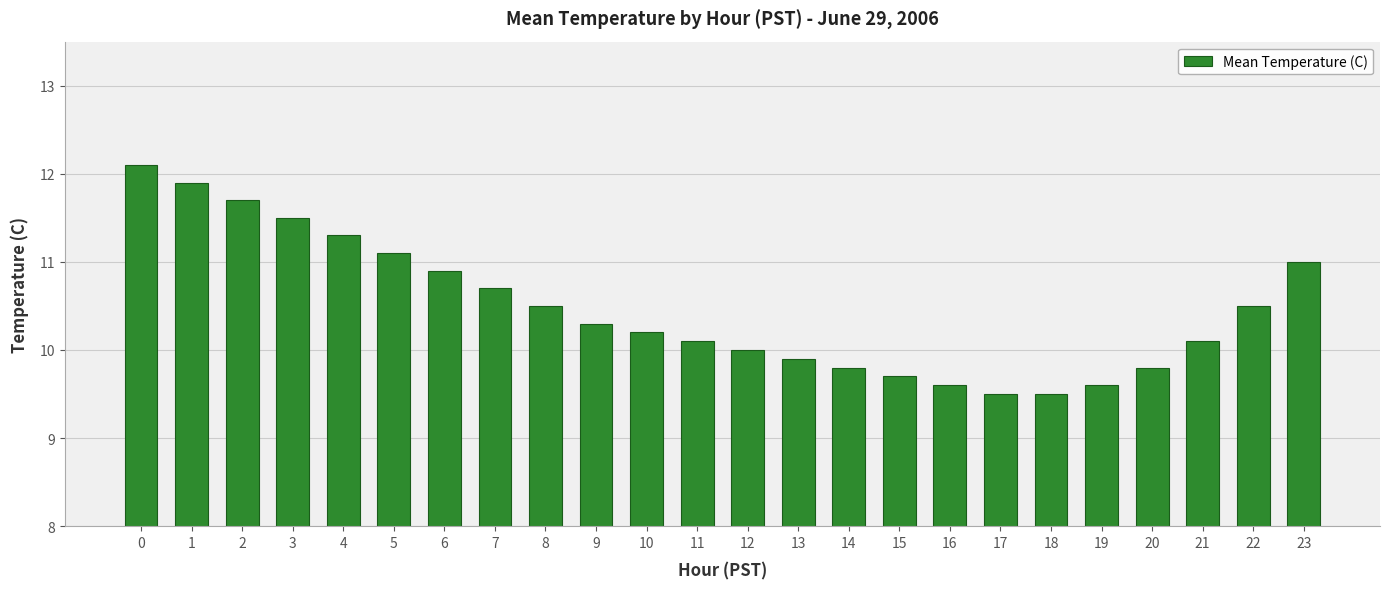

The value at 23 is 11.0. True or false?

True